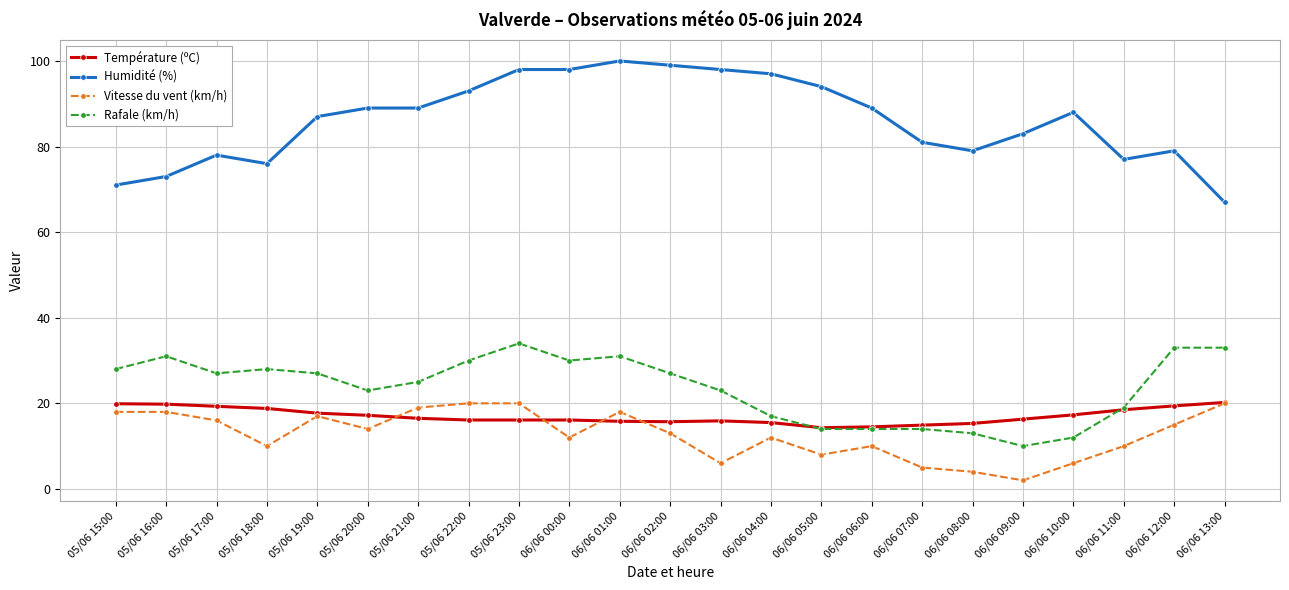

What is the difference between the Humidité (%) values at 06/06 01:00 and 06/06 12:00?

21.0